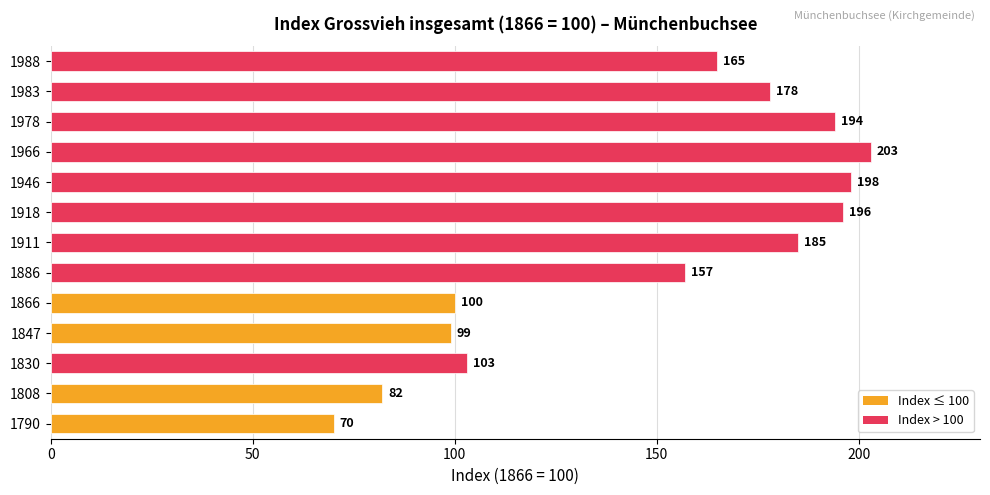

What is the difference between the maximum and minimum values?

133